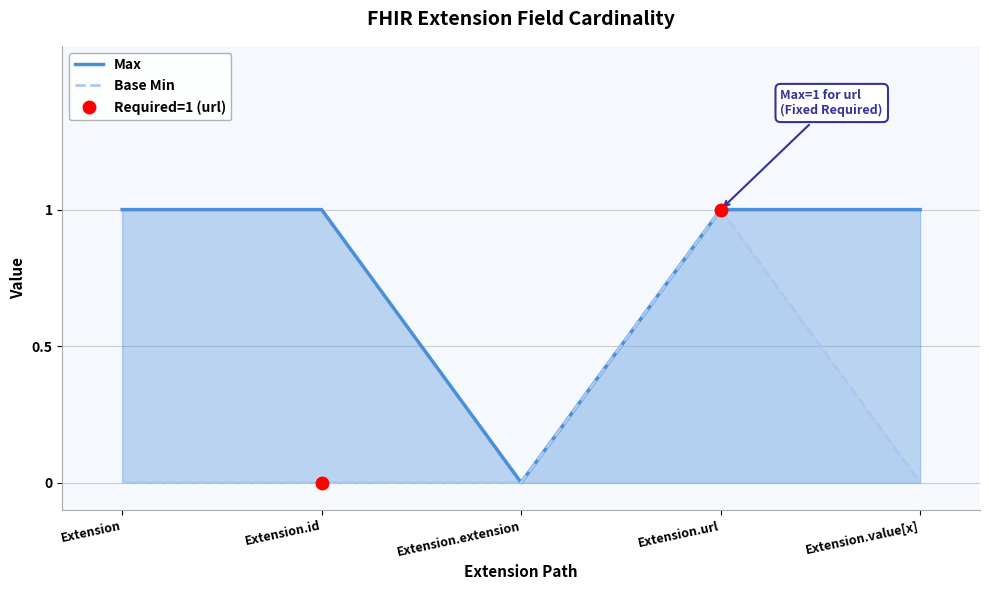

At Extension.url, list the series in order from largest to smallest.

Max, Base Min